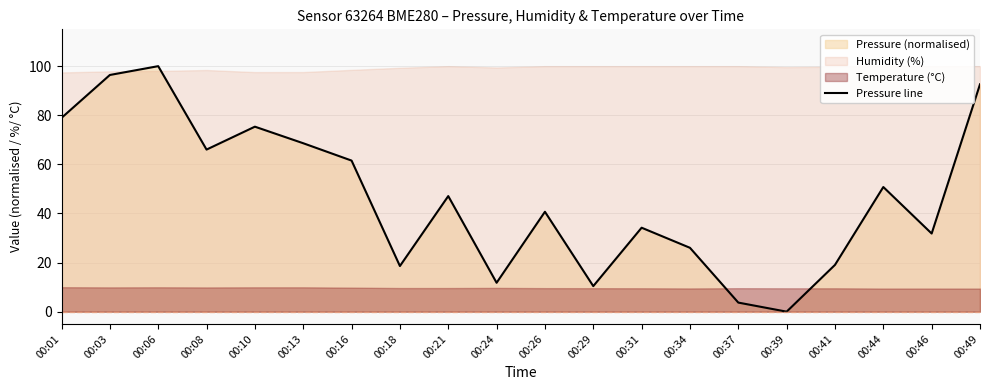

The chart shows a value of 116.3 at 00:08. True or false?

False